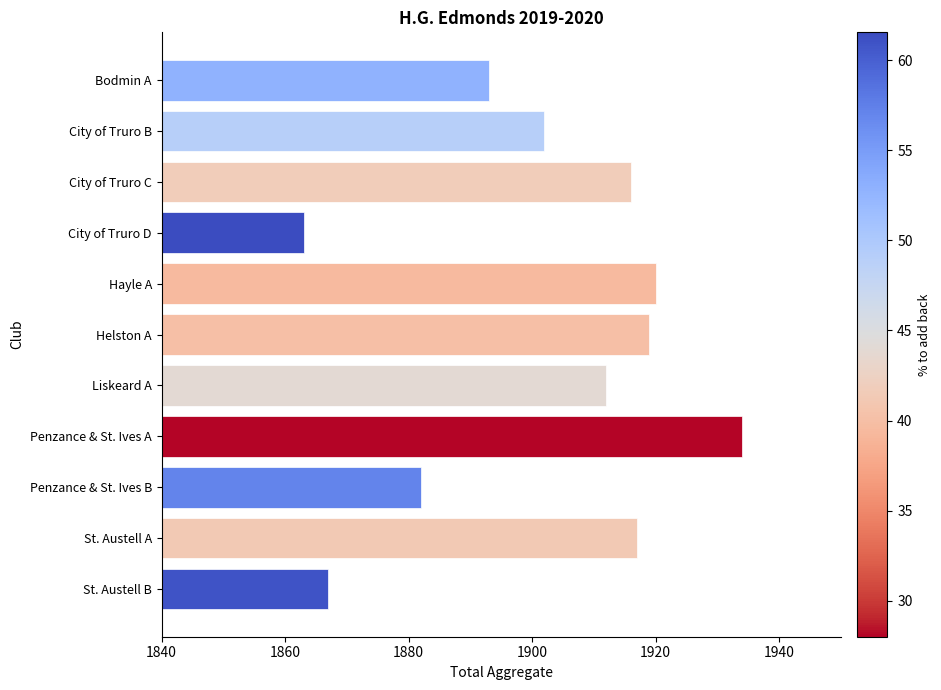

The chart shows a value of 1283 at Bodmin A. True or false?

False